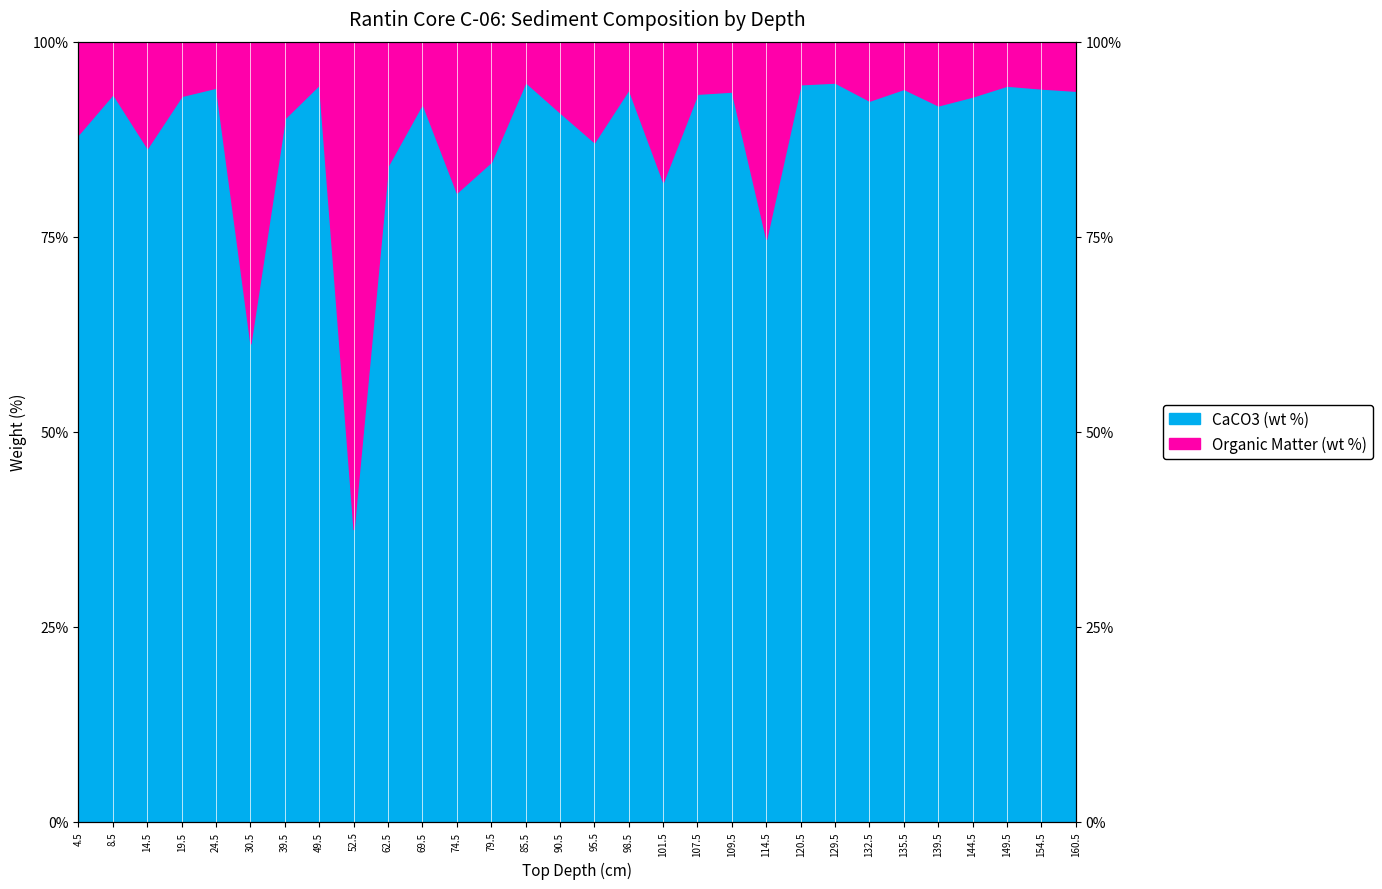

How many times do CaCO3 (wt %) and Organic Matter (wt %) cross each other?

2